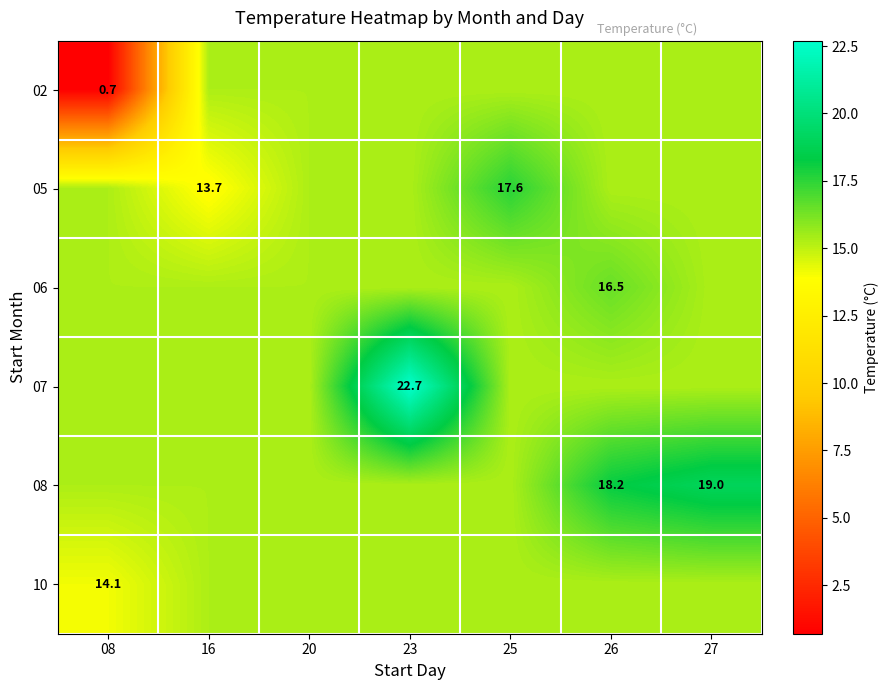

At which category is the sum across all series the highest?

23